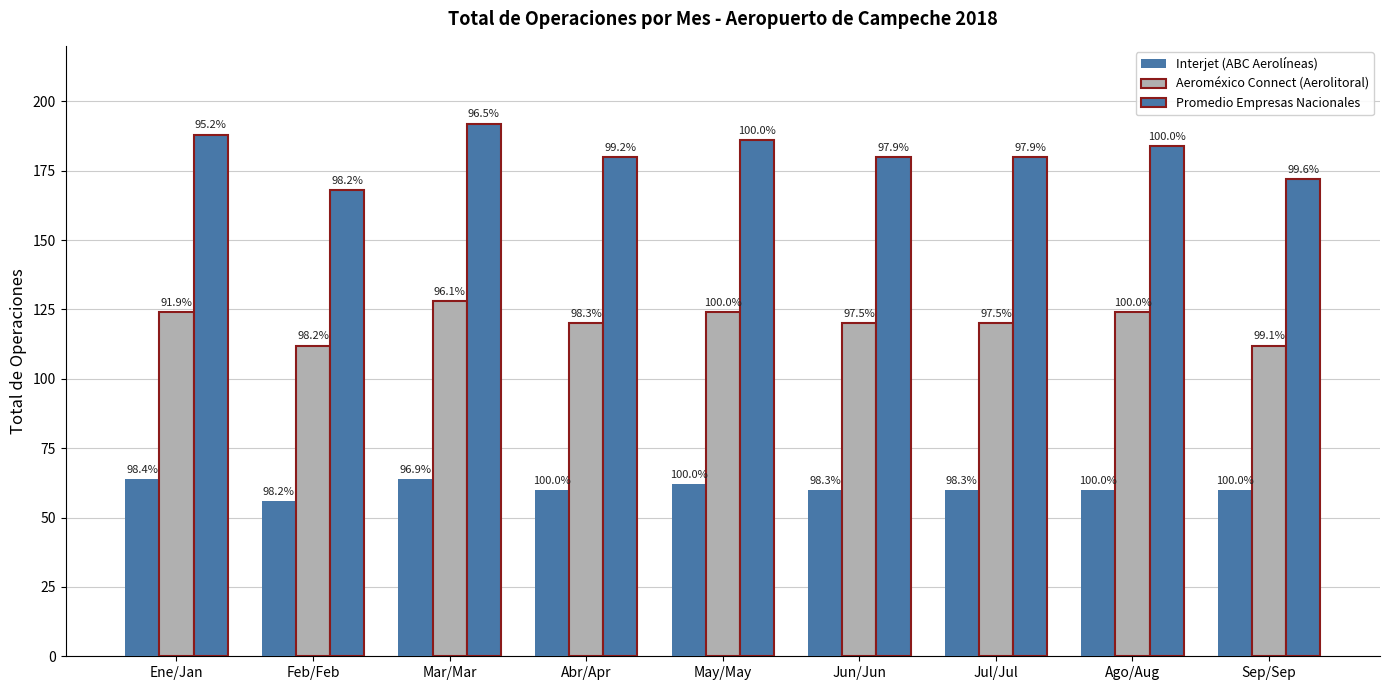

Reading left to right, extract all data points from this chart.

Interjet (ABC Aerolíneas): Ene/Jan=64	Feb/Feb=56	Mar/Mar=64	Abr/Apr=60	May/May=62	Jun/Jun=60	Jul/Jul=60	Ago/Aug=60	Sep/Sep=60
Aeroméxico Connect (Aerolitoral): Ene/Jan=124	Feb/Feb=112	Mar/Mar=128	Abr/Apr=120	May/May=124	Jun/Jun=120	Jul/Jul=120	Ago/Aug=124	Sep/Sep=112
Promedio Empresas Nacionales: Ene/Jan=188	Feb/Feb=168	Mar/Mar=192	Abr/Apr=180	May/May=186	Jun/Jun=180	Jul/Jul=180	Ago/Aug=184	Sep/Sep=172